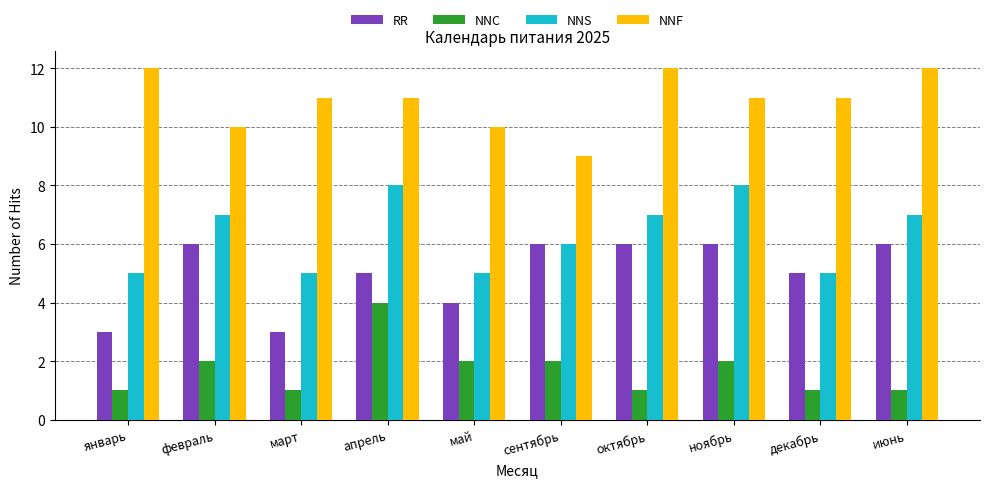

How many data points does each series have?

10